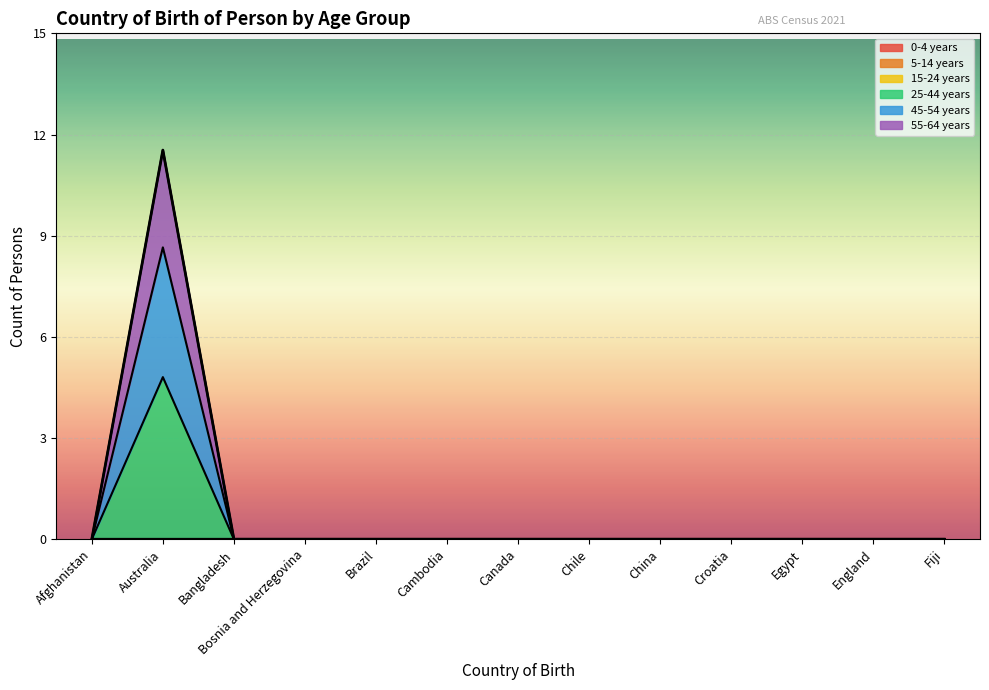

The value of 55-64 years at Bosnia and Herzegovina is -4. True or false?

False